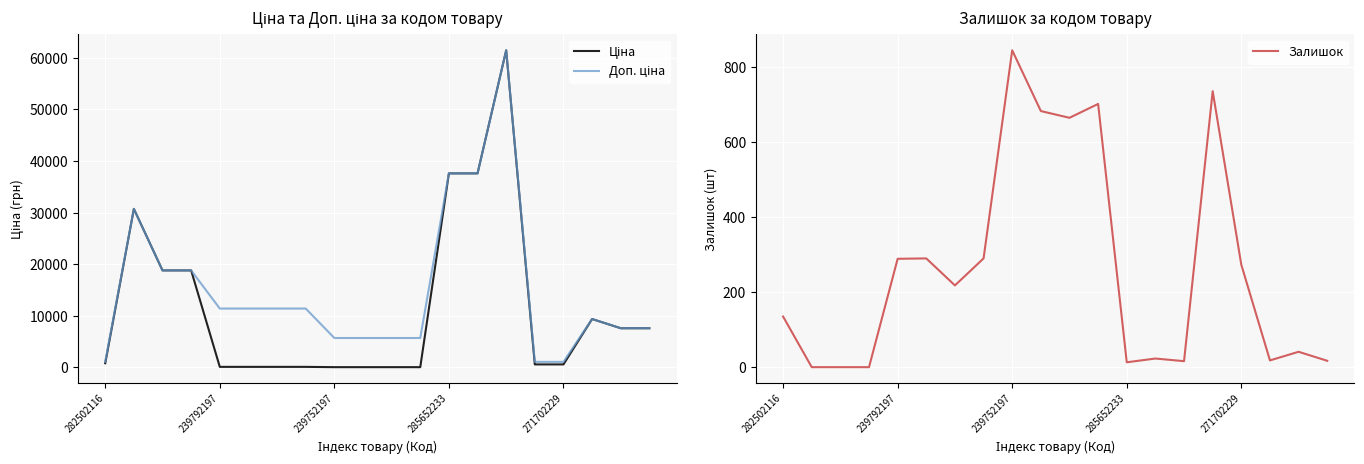

In Доп. ціна, how many points are higher than both neighbors (excluding endpoints)?

3